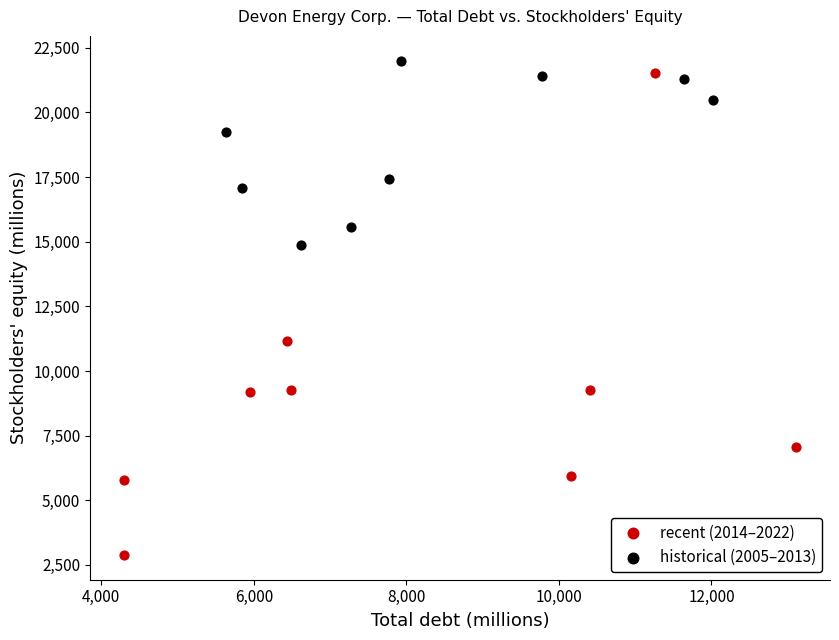

Which series reaches the maximum Y coordinate?

historical (2005–2013)